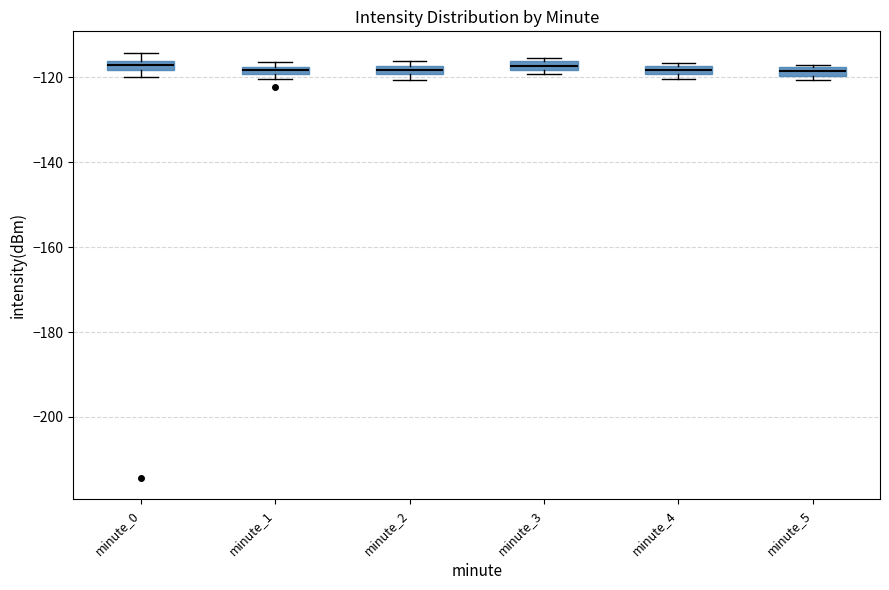

Where is the lower edge of the box for minute_2 on the y-axis? The values are not printed on the chart, so give them approximately, as read against the axis.

-120